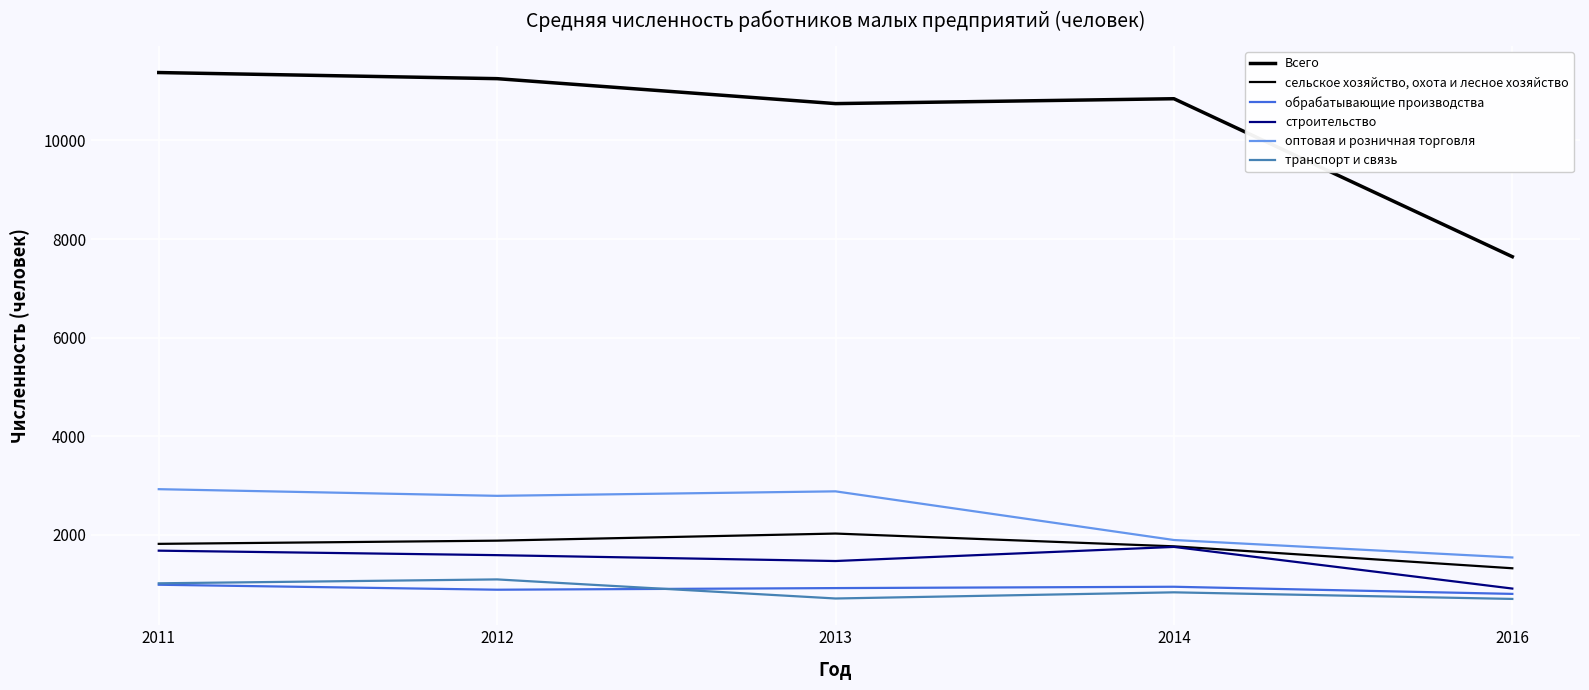

Is this an area chart (filled region under the line)?

No